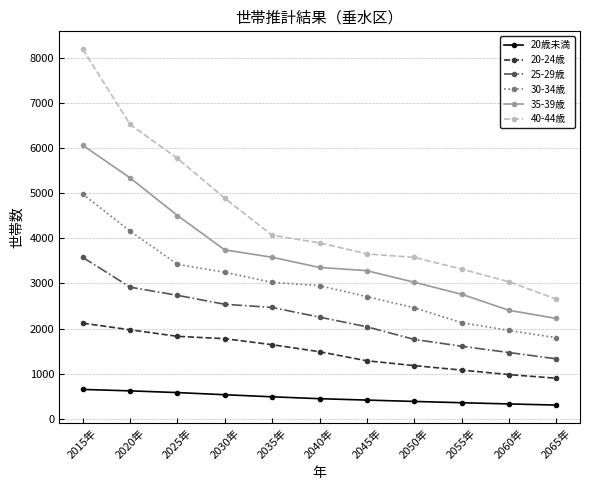

What are all the series names shown in the legend?

20歳未満, 20-24歳, 25-29歳, 30-34歳, 35-39歳, 40-44歳